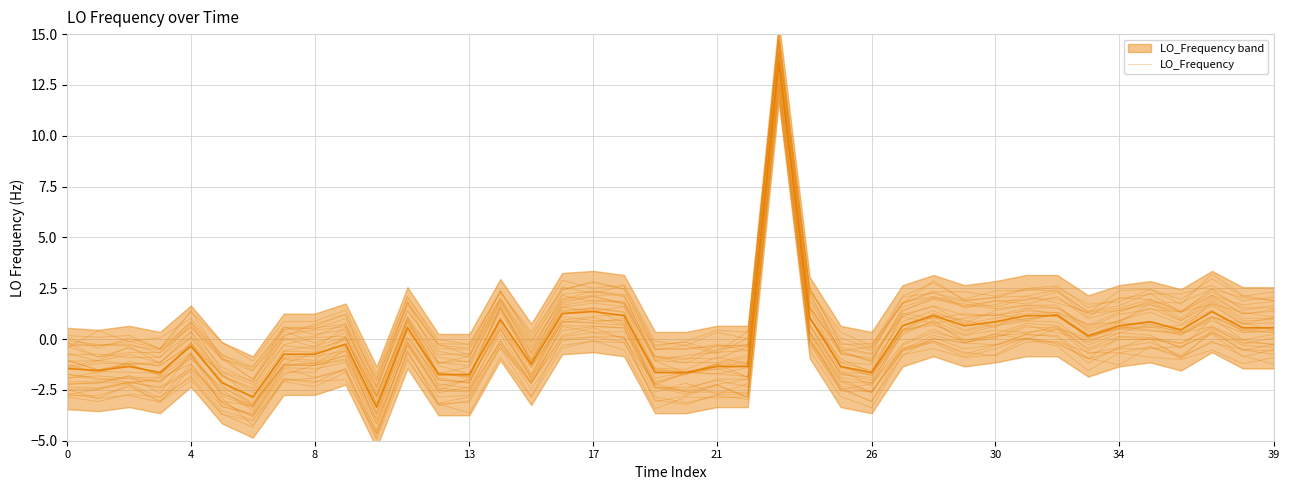

What is the minimum value shown in the chart?

-4.9